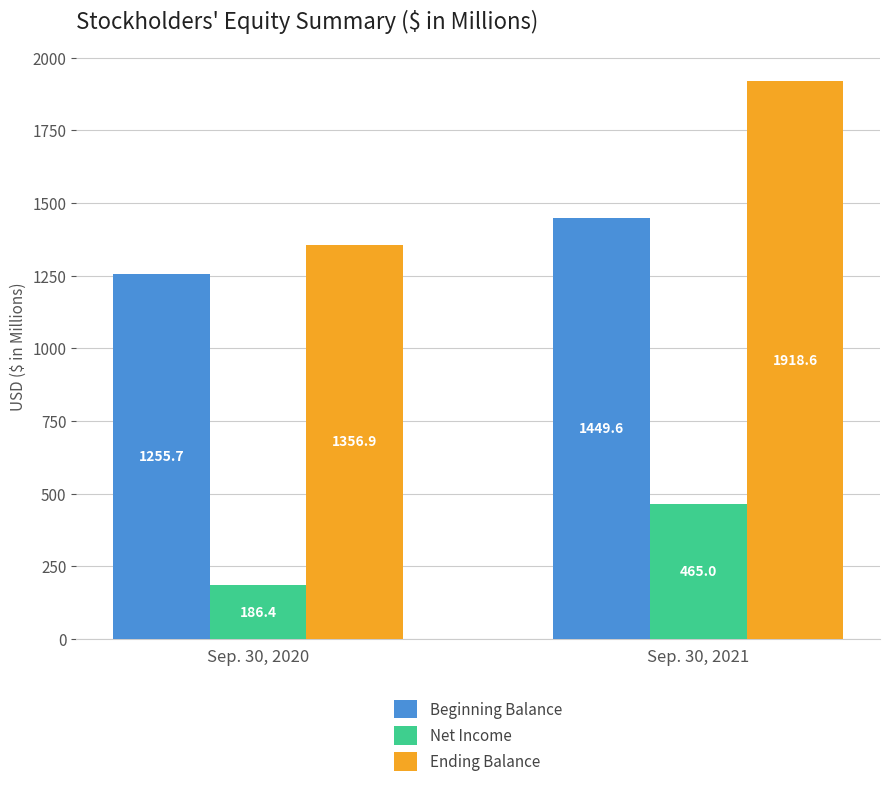

How many distinct data groups are displayed?

3